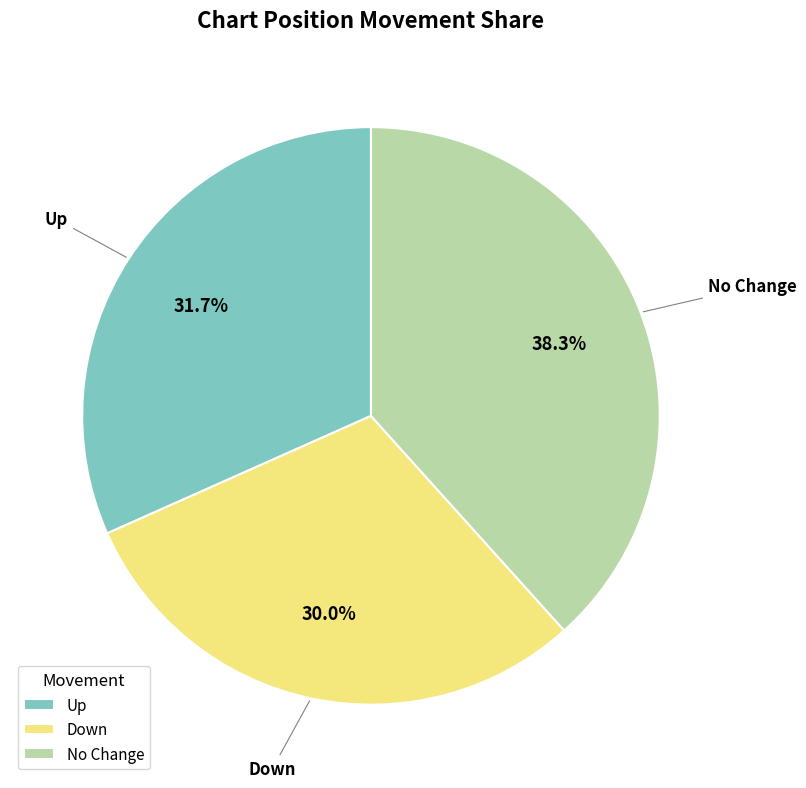

Is the sum of Up and Down greater than half?

Yes